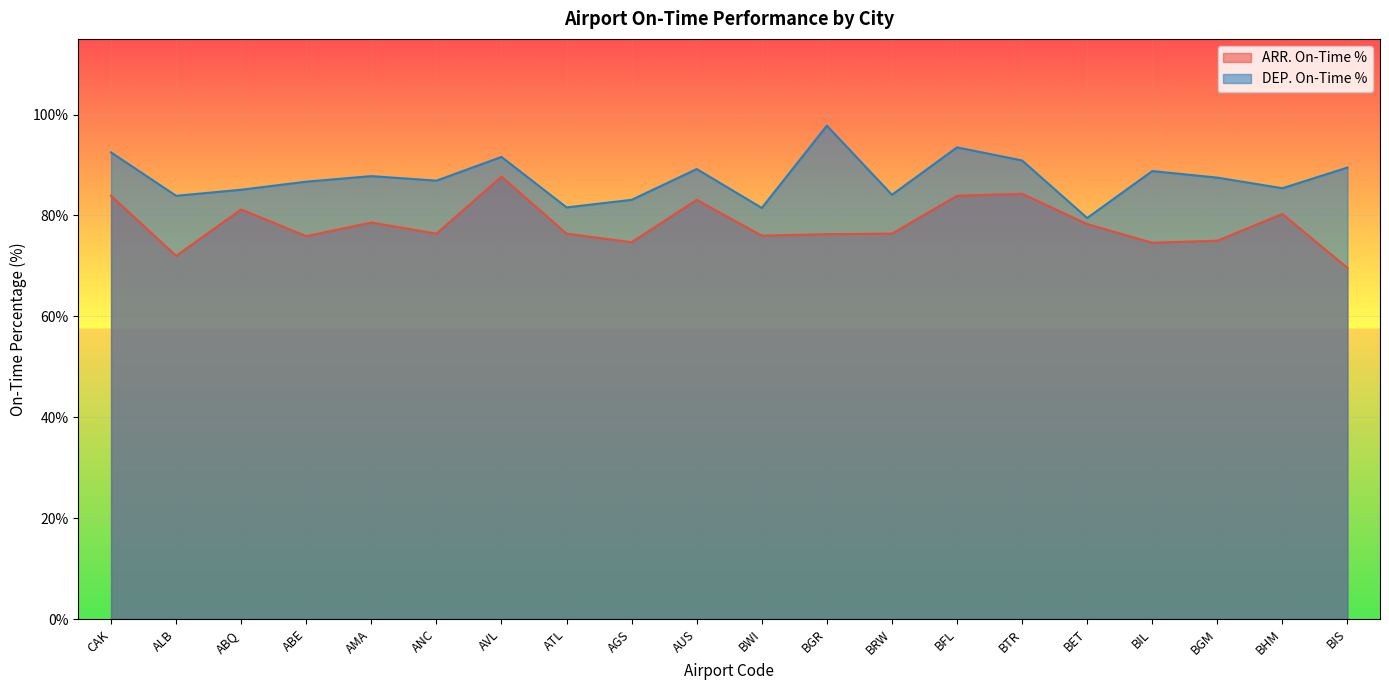

Does the chart display data point markers on the line(s)?

No